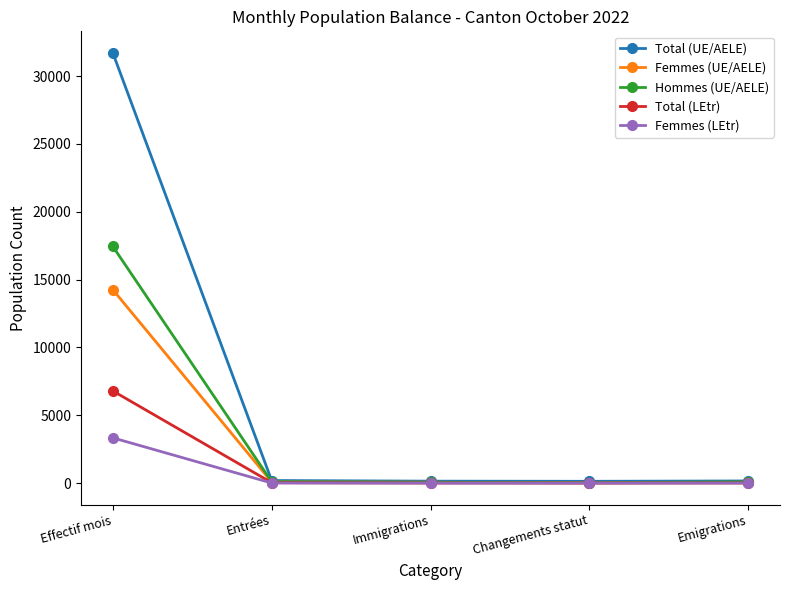

How many categories are shown in the chart?

5